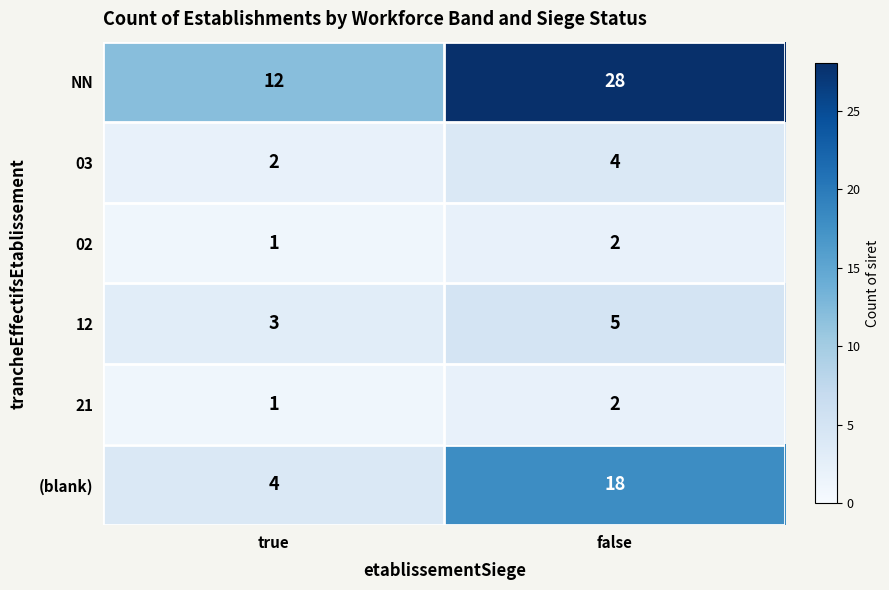

What is the spread (max minus min) of values at true?

11